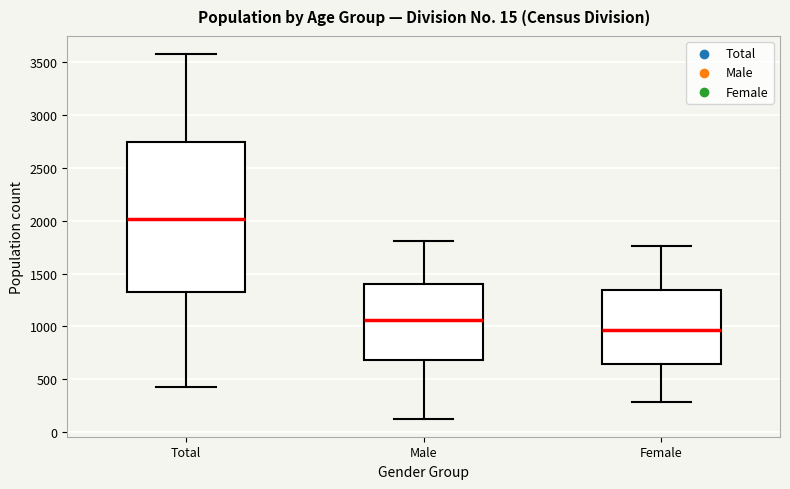

Reading left to right, read every box against the y-axis: the position of its median line, the range the box covers, and the ends of its whiskers. The values are not printed on the chart, so give them approximately, as read against the axis.

Total: median 2000, box 1350 to 2750, whiskers 450 to 3600
Male: median 1050, box 700 to 1400, whiskers 150 to 1800
Female: median 950, box 650 to 1350, whiskers 300 to 1750